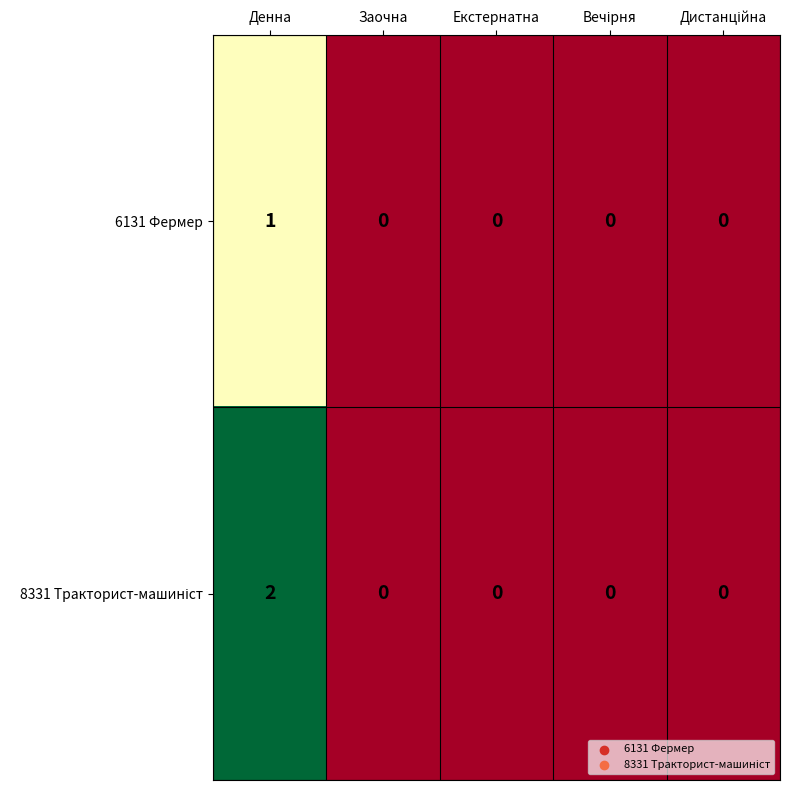

At which category is the sum across all series the highest?

Денна